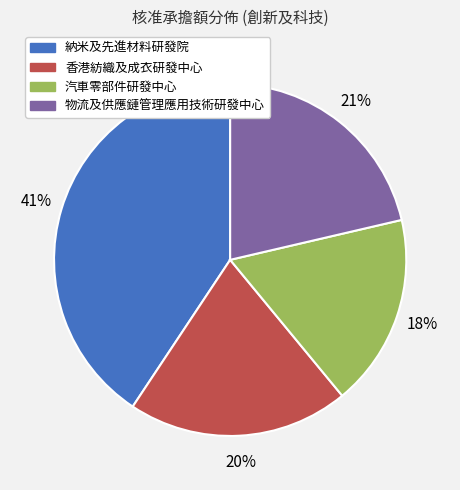

Which slice is the smallest?

汽車零部件研發中心